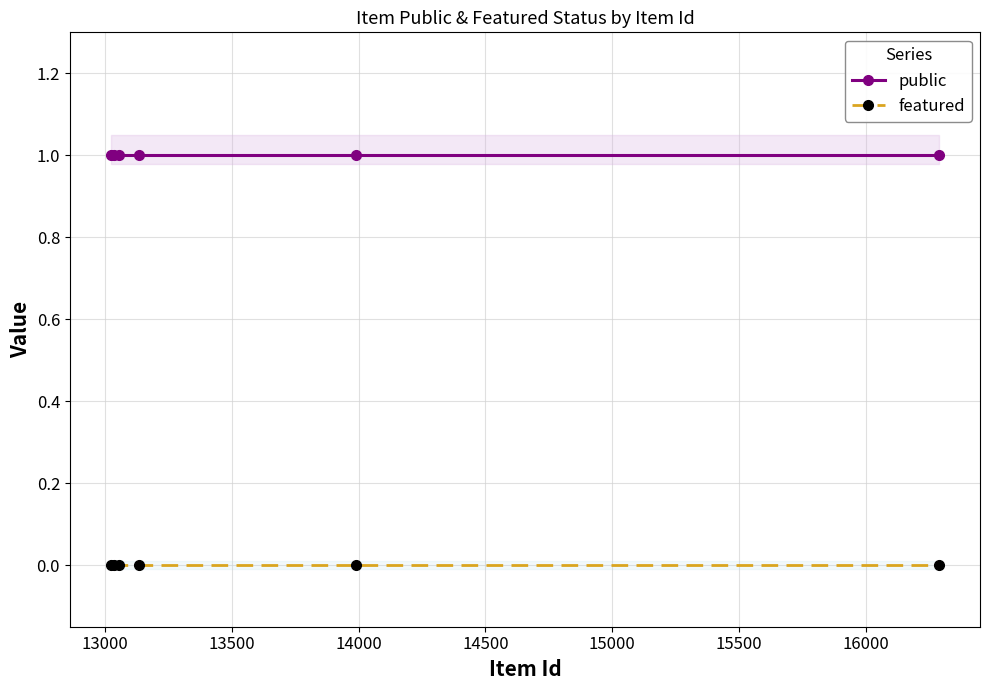

True or false: public and featured cross at least once.

False